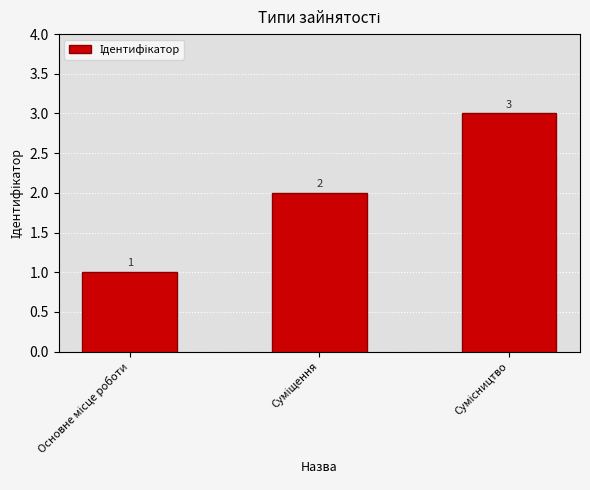

How many values are between 1 and 3?

3